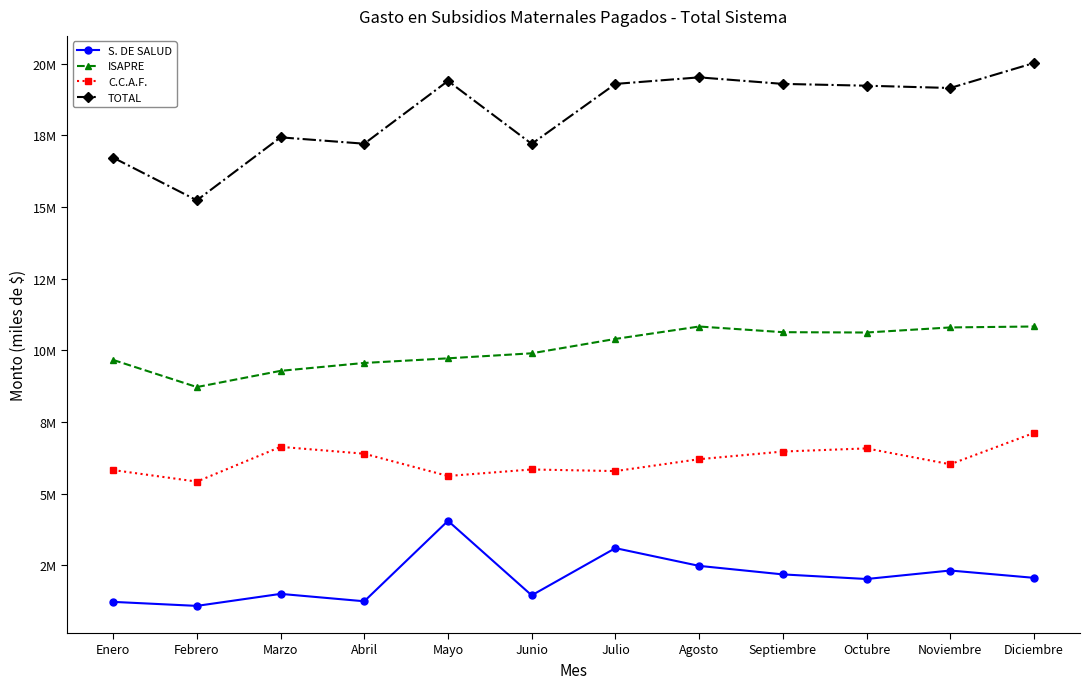

Is this an area chart (filled region under the line)?

No